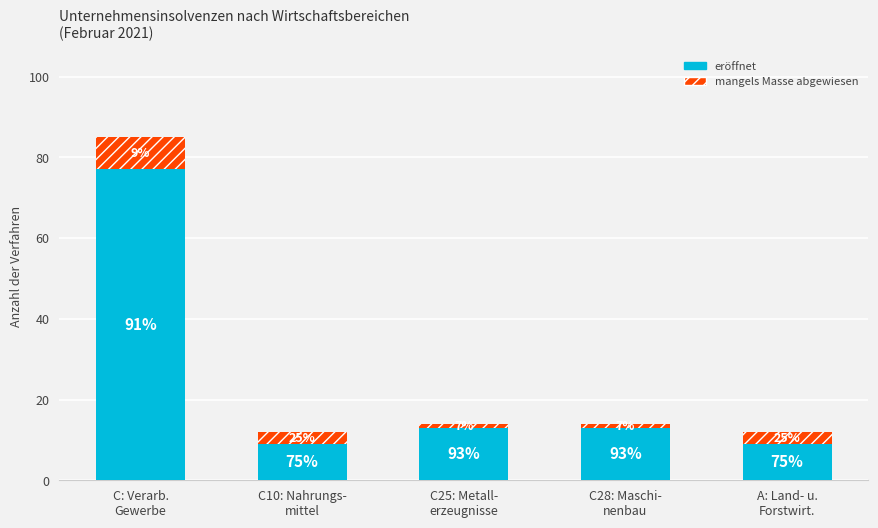

What is the value of the eröffnet bar at the 1st from the left?

77